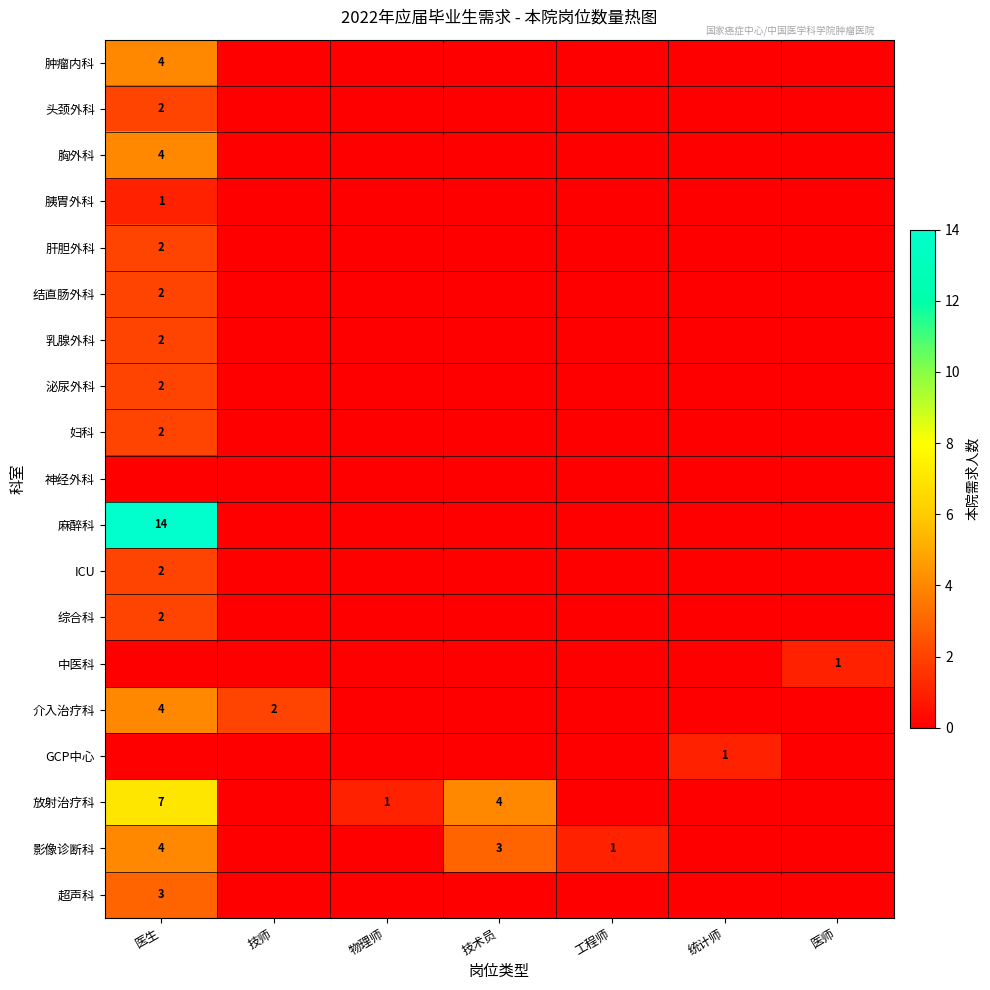

True or false: 胸外科 has a value of 4 at 医生.

True